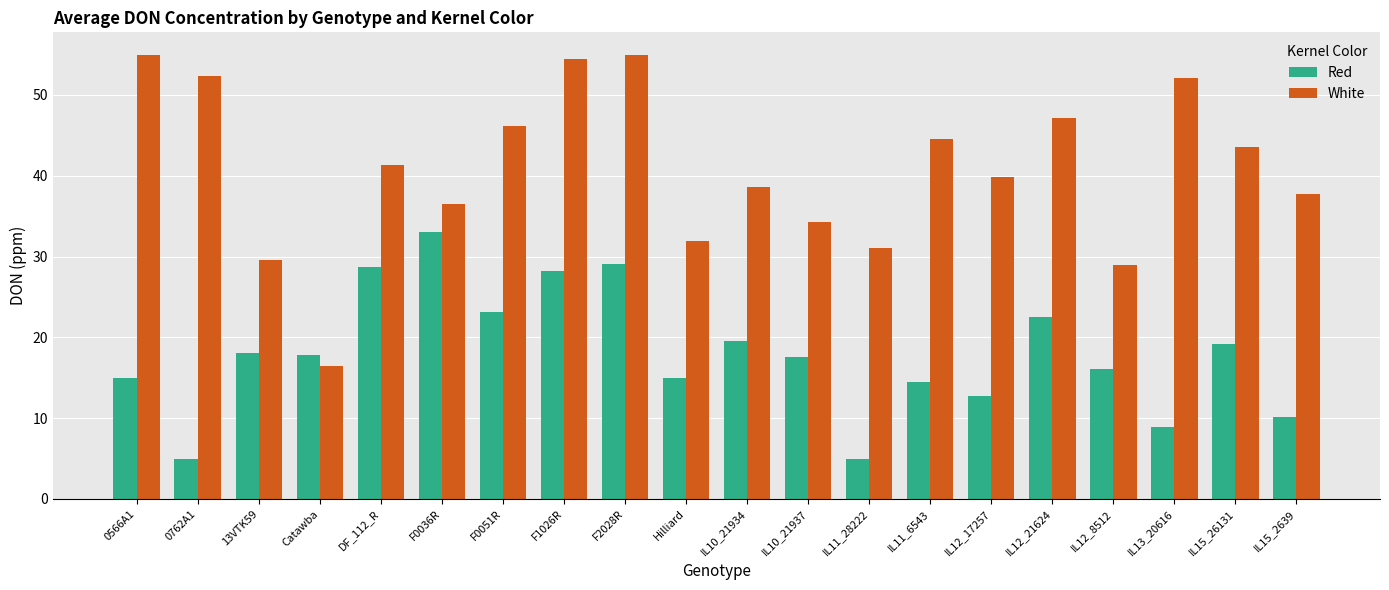

The value of White at 0762A1 is 91.3. True or false?

False